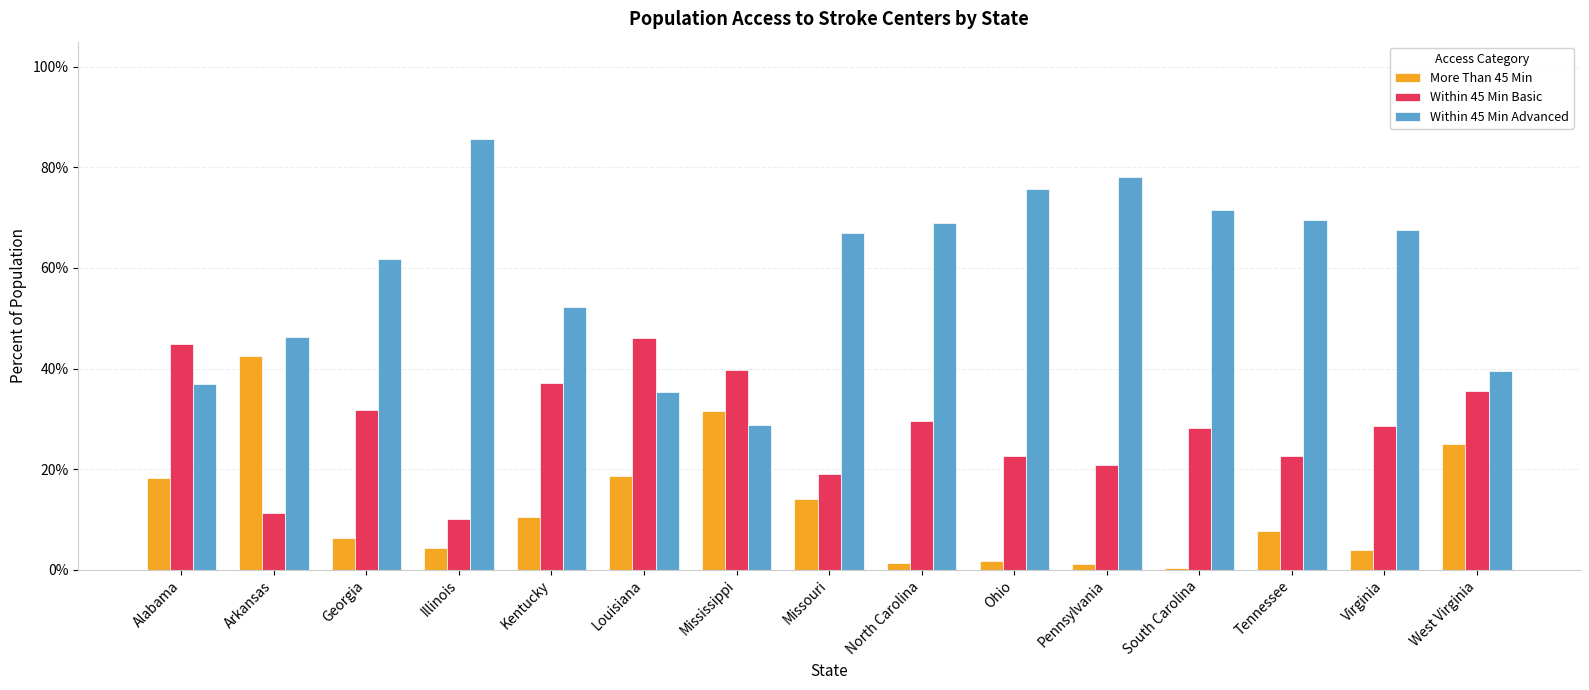

What are all the series names shown in the legend?

More Than 45 Min, Within 45 Min Basic, Within 45 Min Advanced